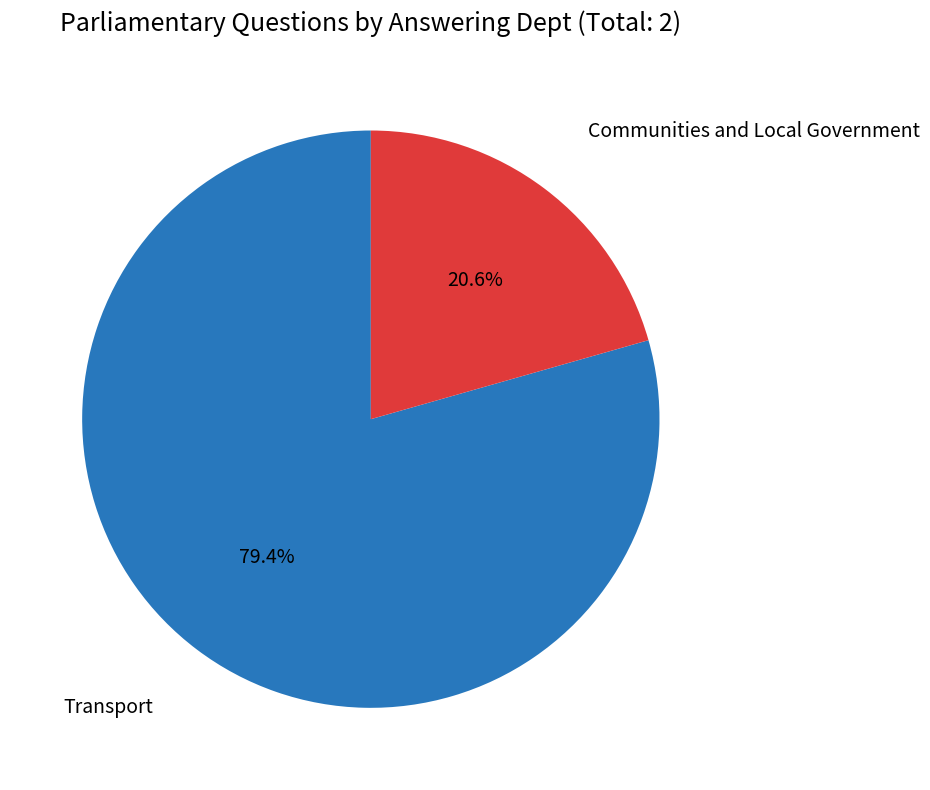

The Communities and Local Government slice represents 35% of the pie. True or false?

False